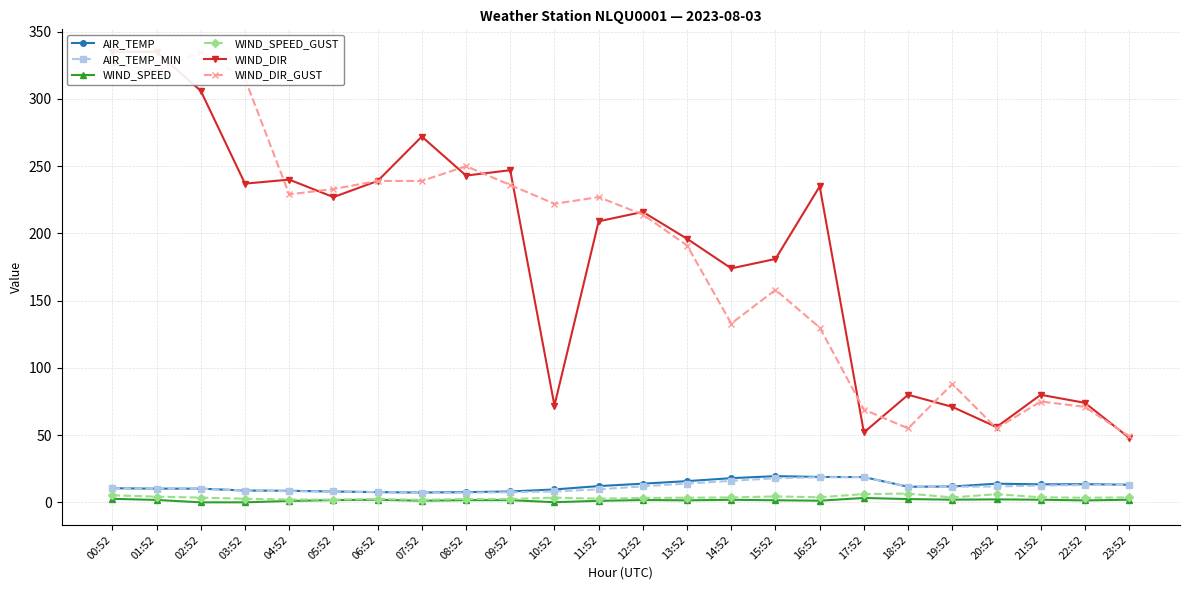

How many values in the AIR_TEMP_MIN series exceed 11?

12